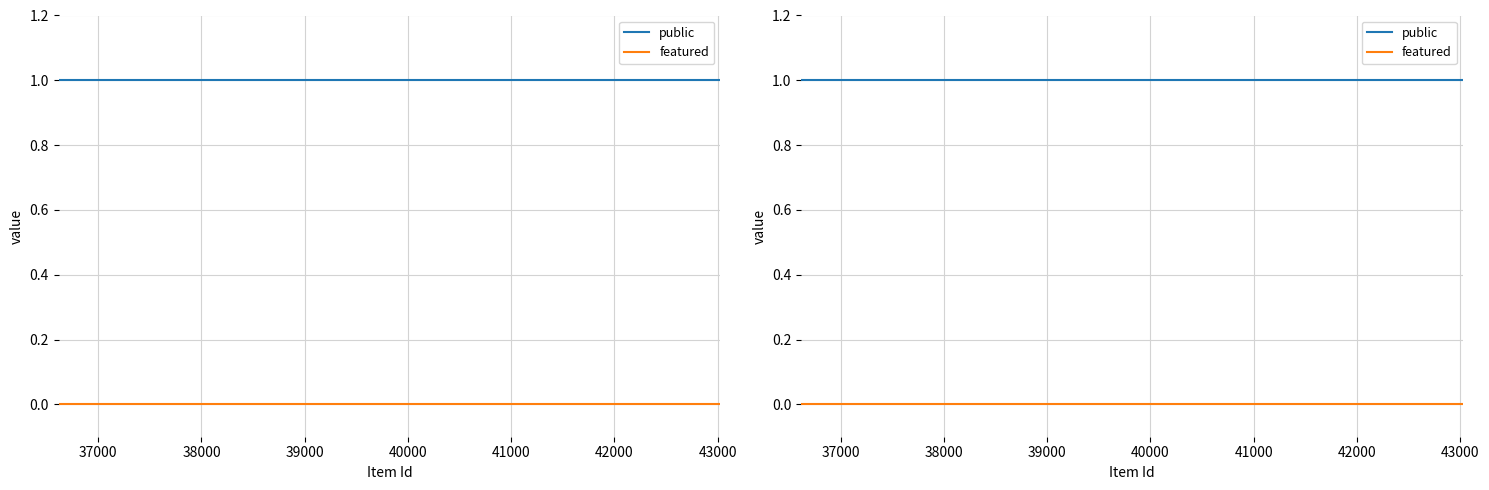

How many data points does each series have?

12